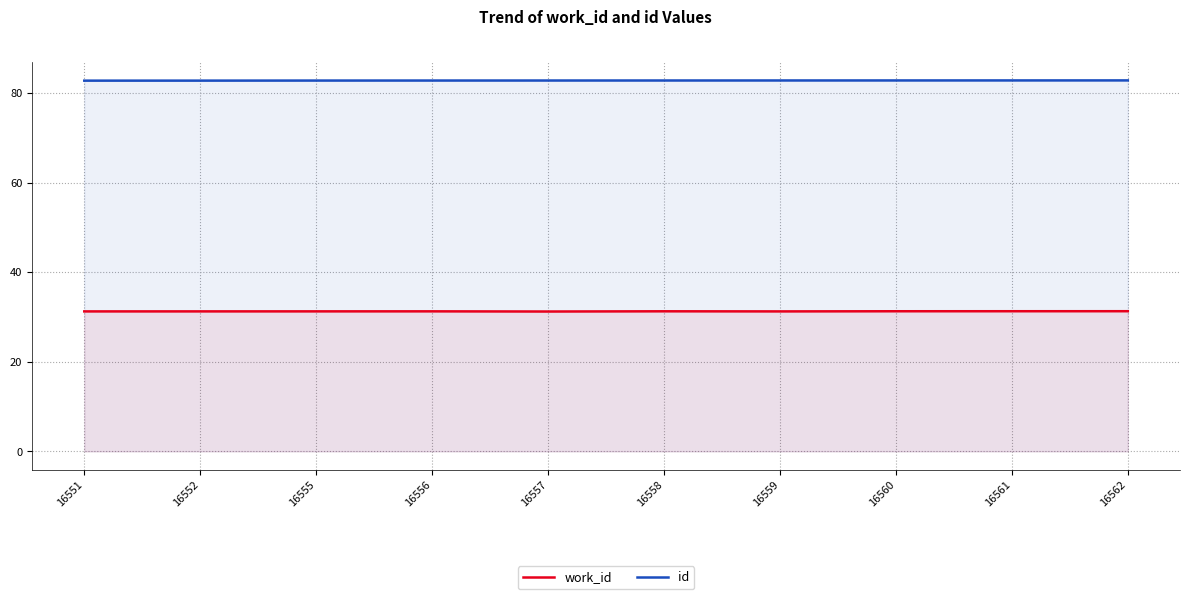

Is it true that work_id equals 7.1 at 16552?

False